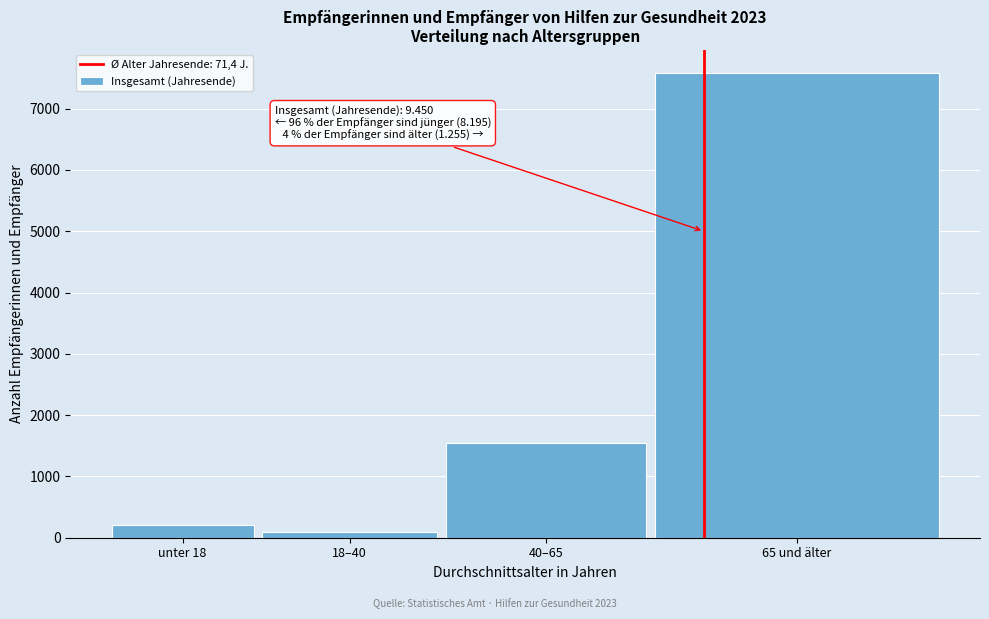

Reading right to left, extract all data points from this chart.

65 und älter=7580	40–65=1550	18–40=100	unter 18=215